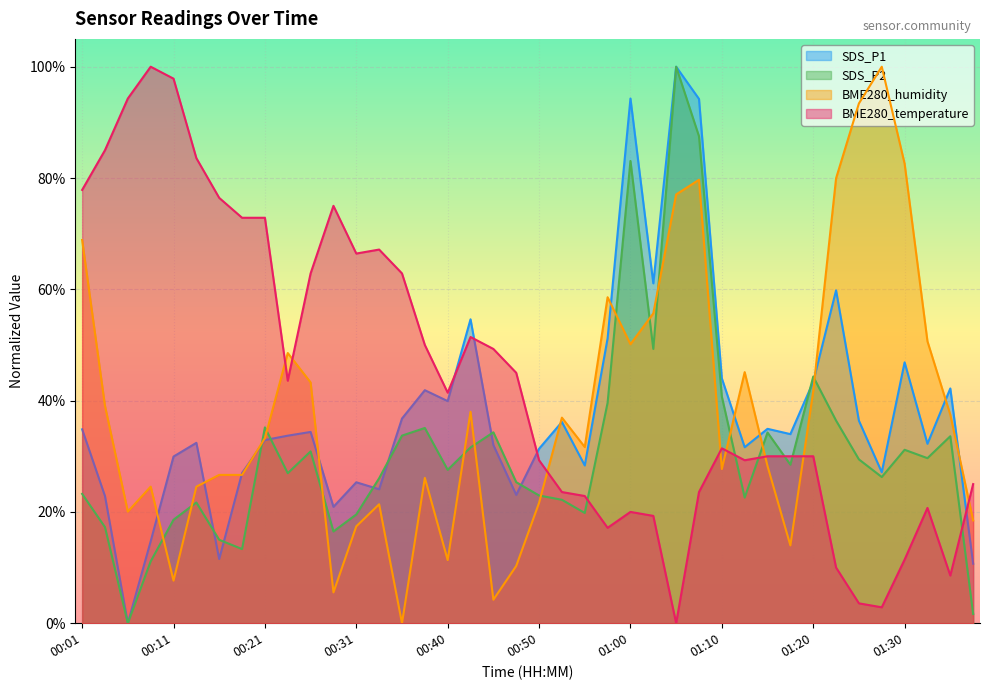

What is the difference between the second highest and second lowest values in the SDS_P2 series?

0.9